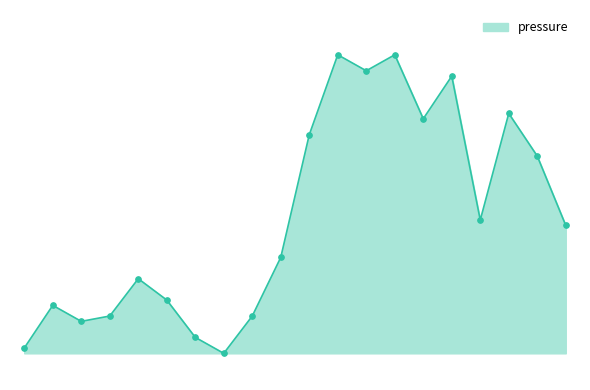

Does the chart have visible grid lines?

No